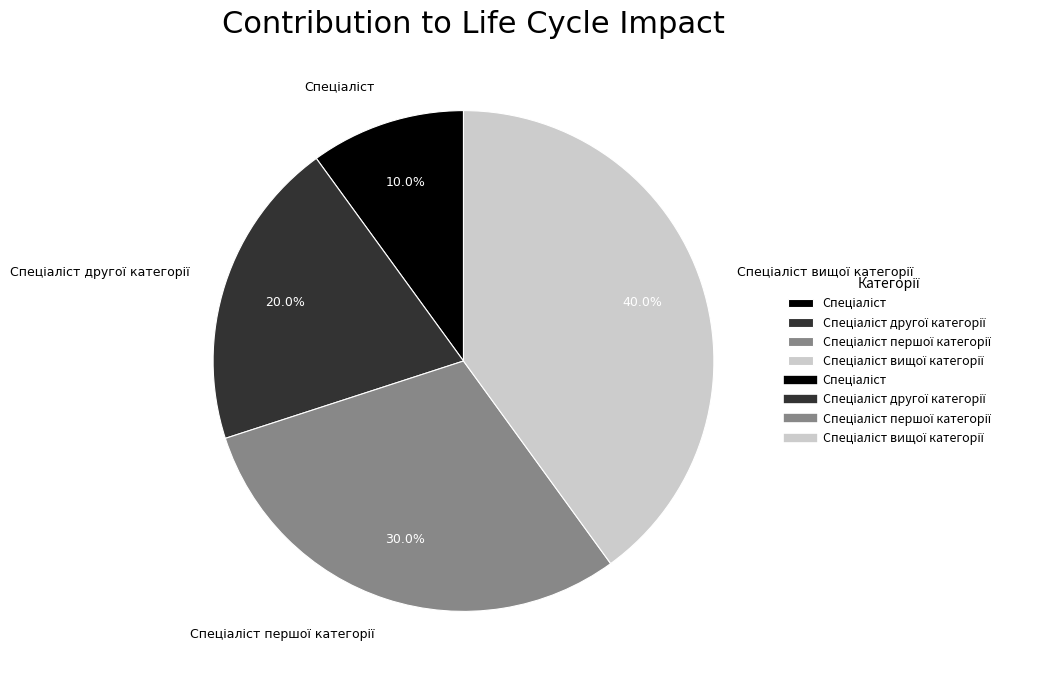

Is there a majority slice in this chart?

No